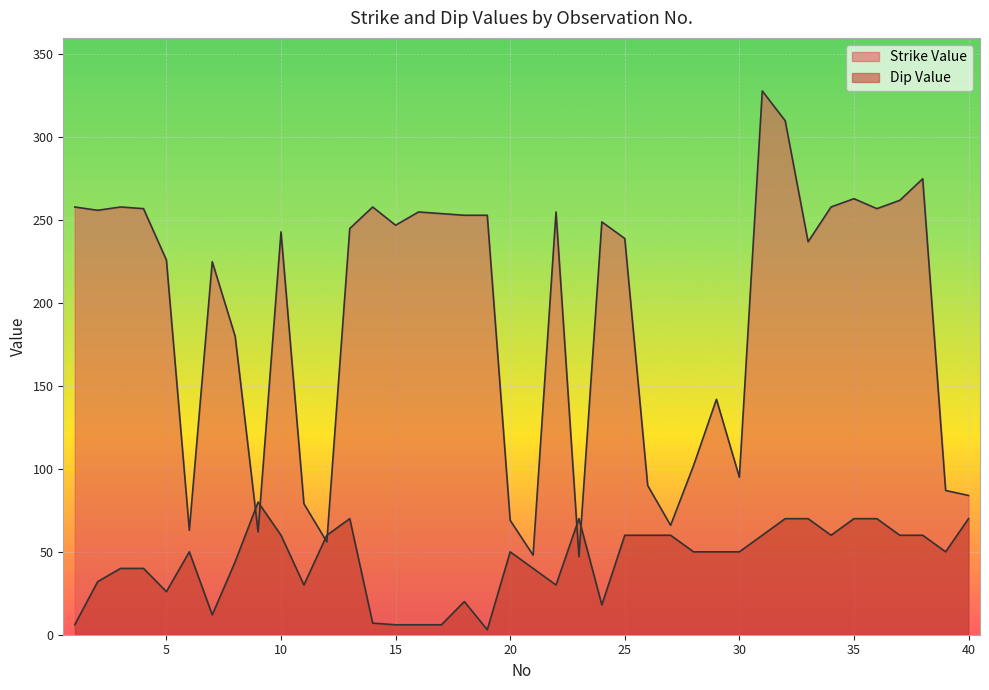

What is the difference between the maximum and minimum values in the Strike Value series?

281